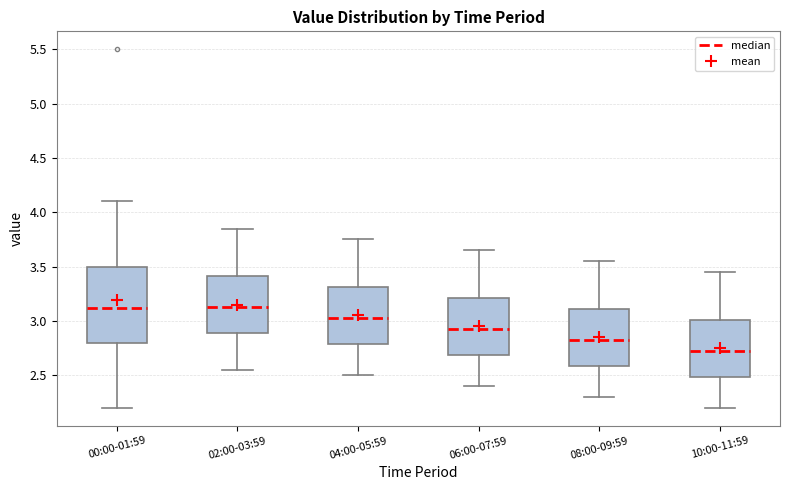

Where does the lower whisker of the box for 08:00-09:59 end on the y-axis? The values are not printed on the chart, so give them approximately, as read against the axis.

2.30